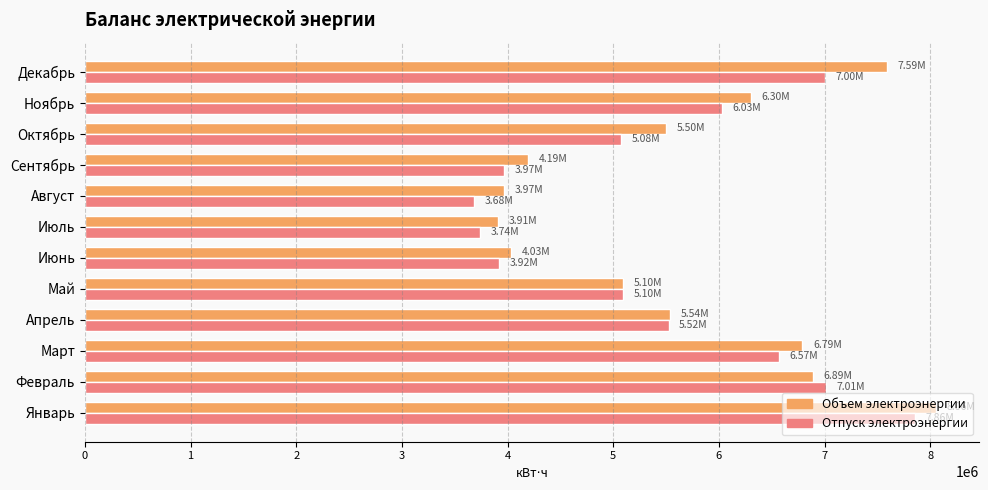

Between Февраль and Май, which series saw the biggest shift?

Отпуск электроэнергии